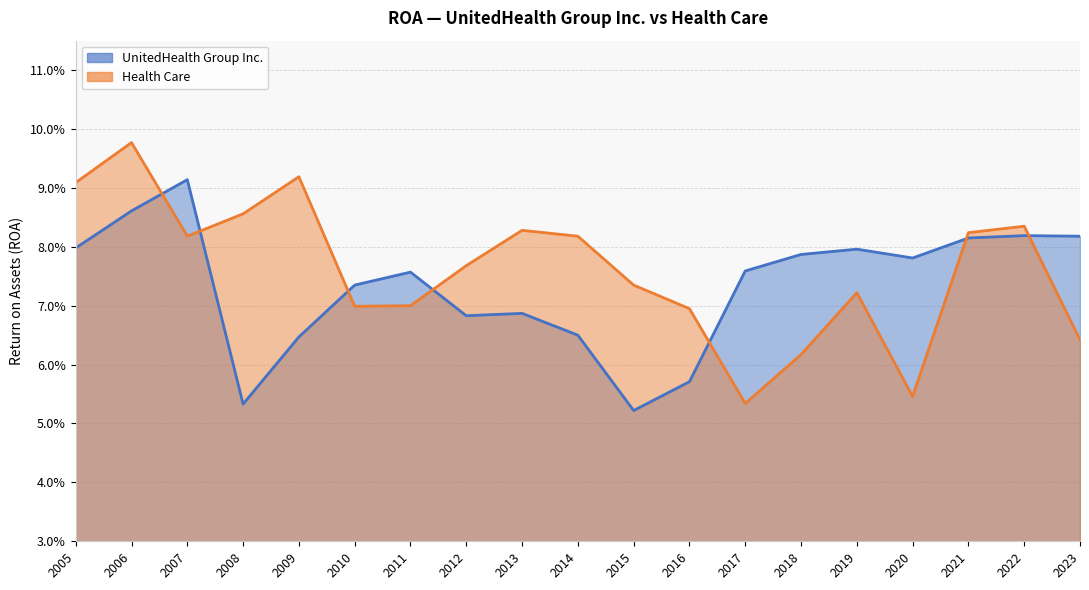

Is it true that UnitedHealth Group Inc. equals 0.1 at 2020?

False